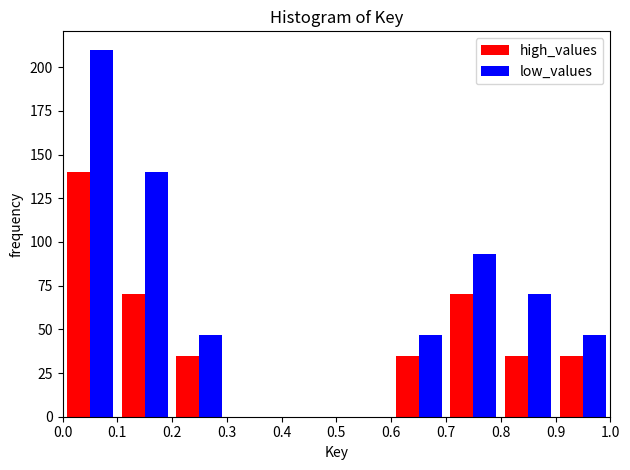

In the high_values series, which range on the x-axis has the tallest bar?

0.0 to 0.1